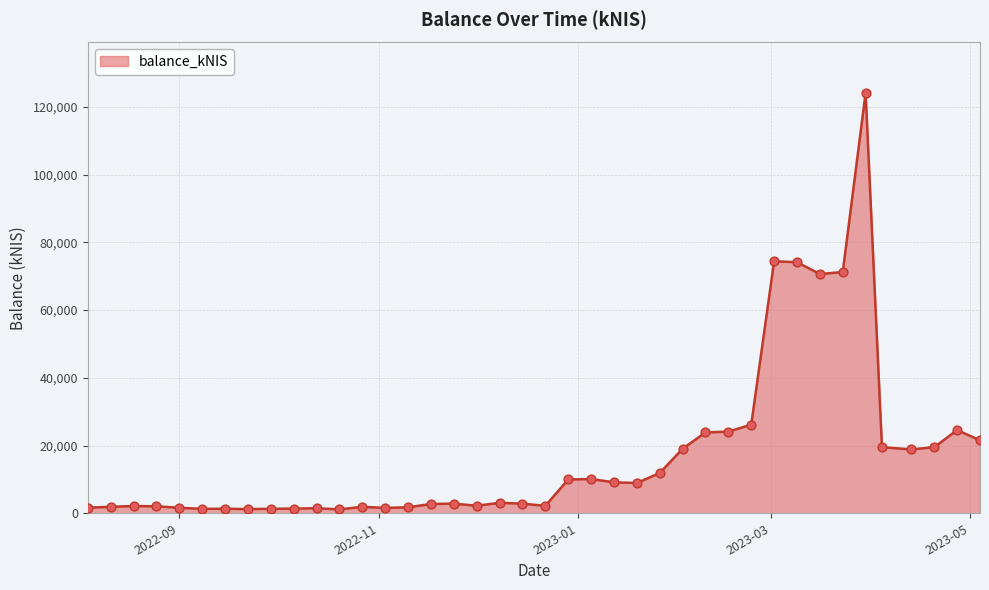

What is the greatest value displayed?

124084.0